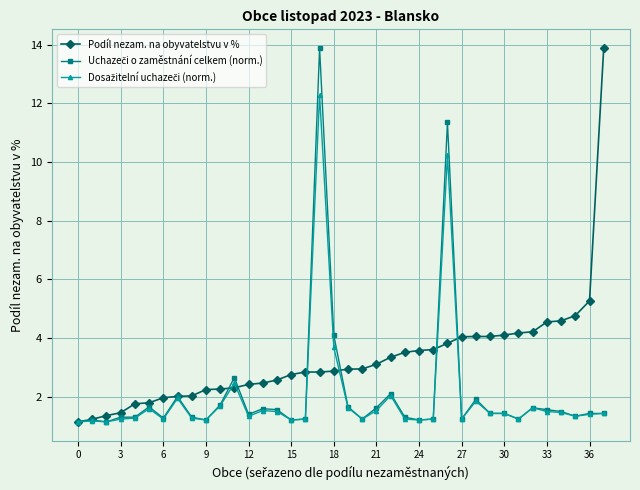

What is the minimum value shown in the chart?

1.1